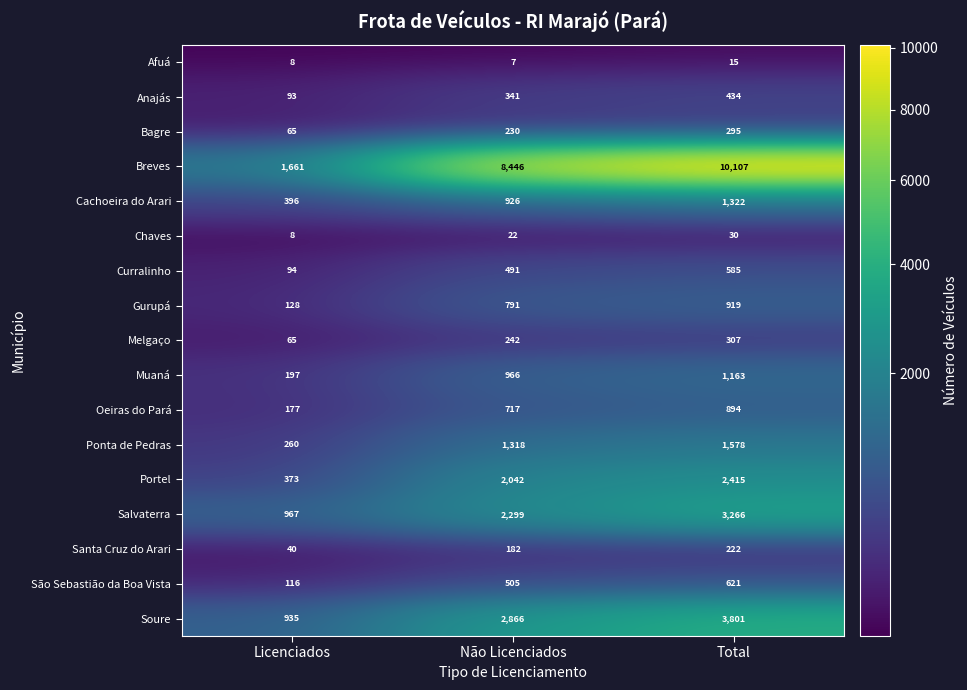

Count the number of categories in the chart.

3